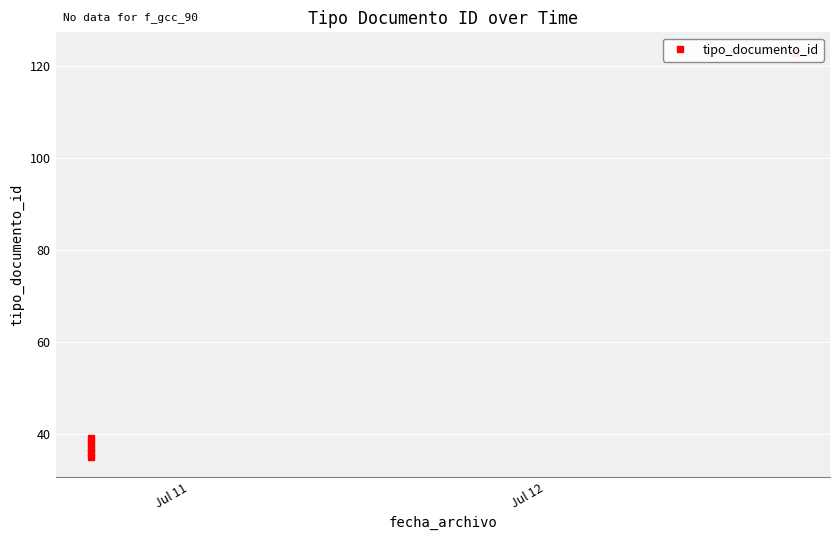

Which category has the lowest value across all series?

Jul 11